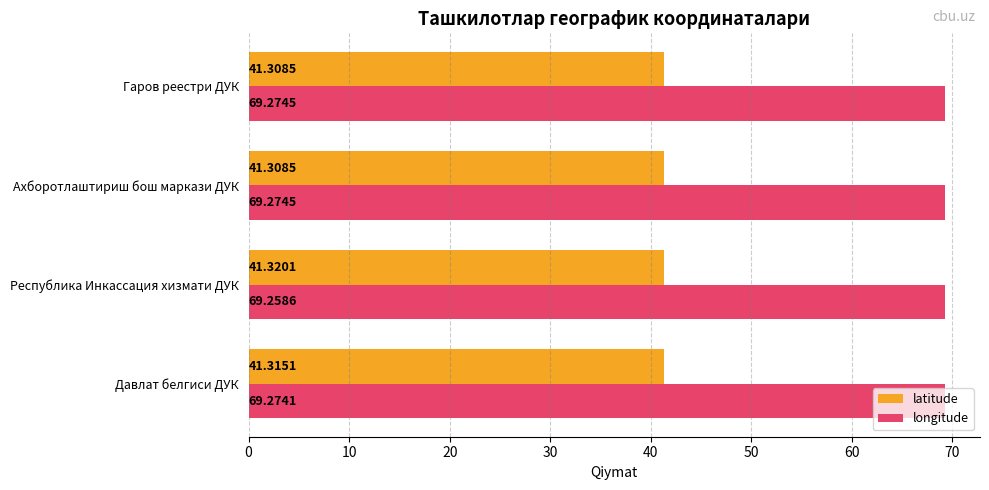

At which label does longitude reach its minimum?

Республика Инкассация хизмати ДУК